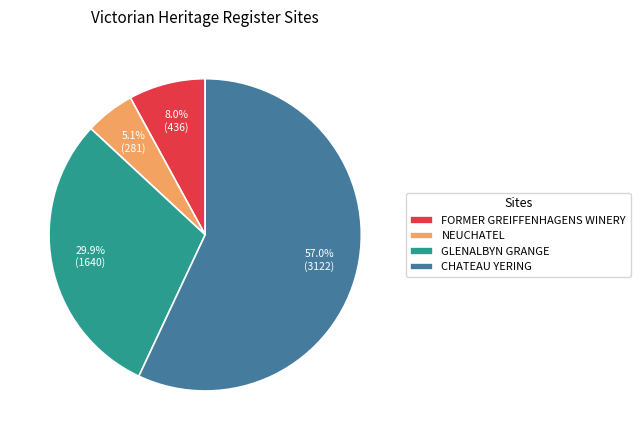

To the nearest percent, what portion does GLENALBYN GRANGE represent?

30%